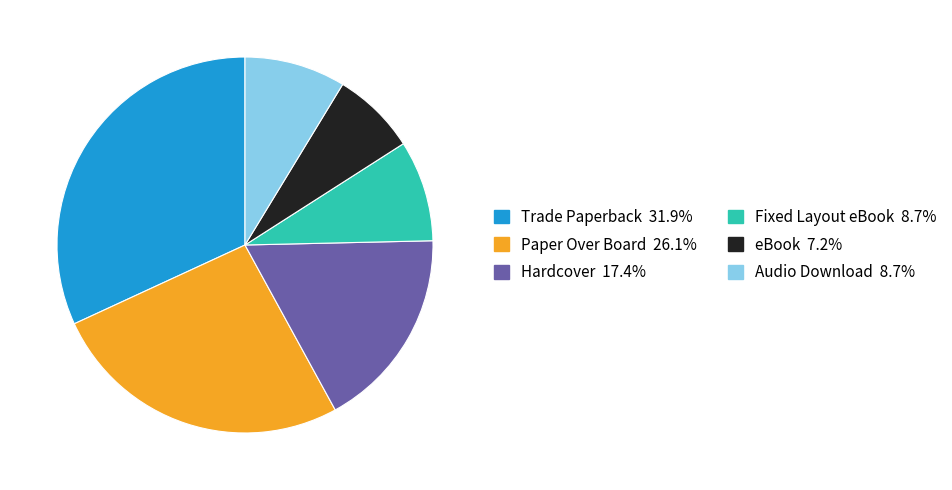

Which slice is the smallest?

eBook